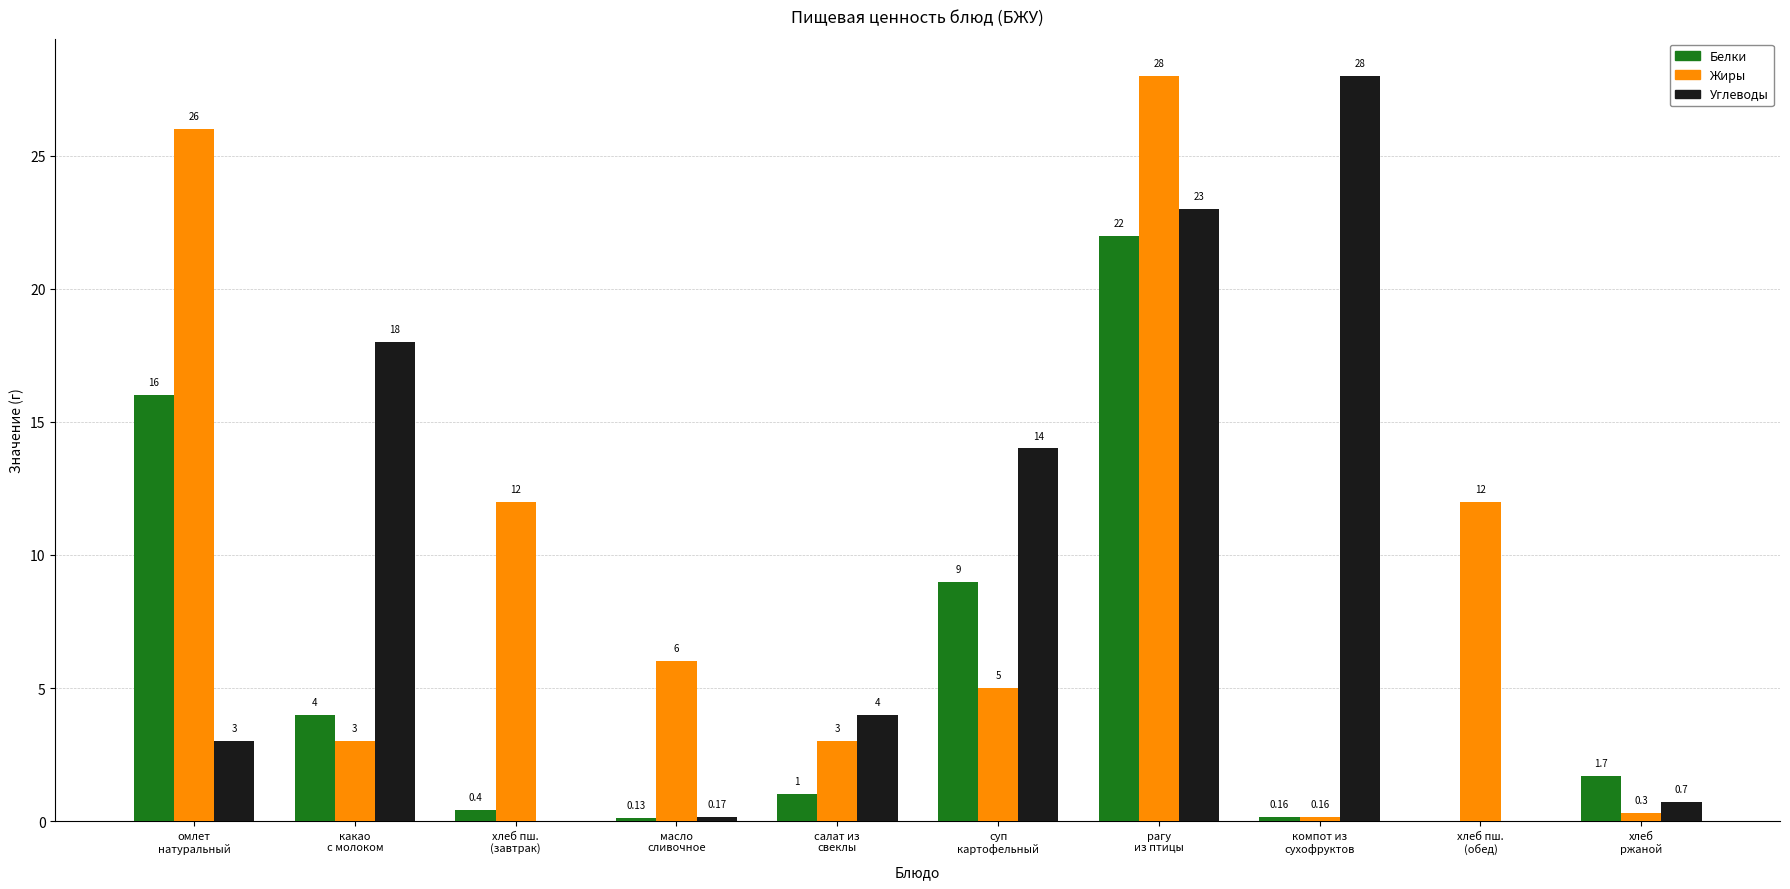

Between хлеб пш.
(завтрак) and компот из
сухофруктов, which series saw the biggest shift?

Углеводы